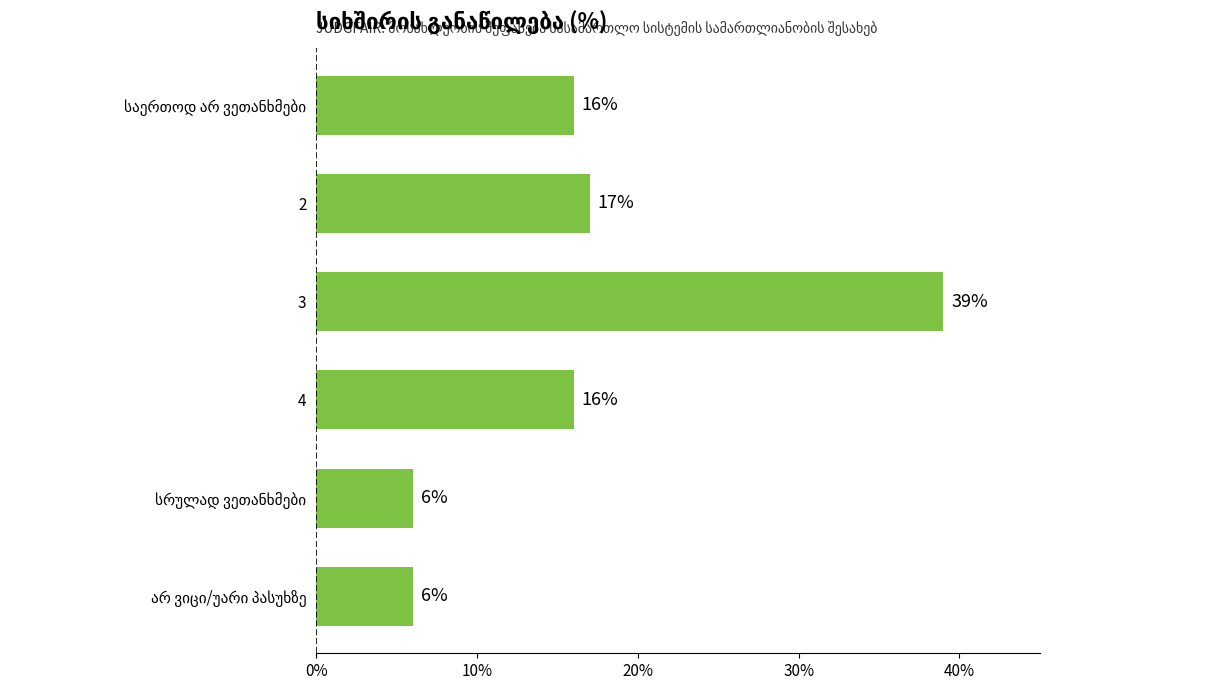

What is the label of the 4th bar from the bottom?

3